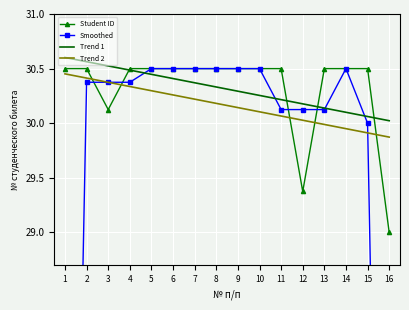

Between 1 and 16, which series saw the biggest shift?

Student ID